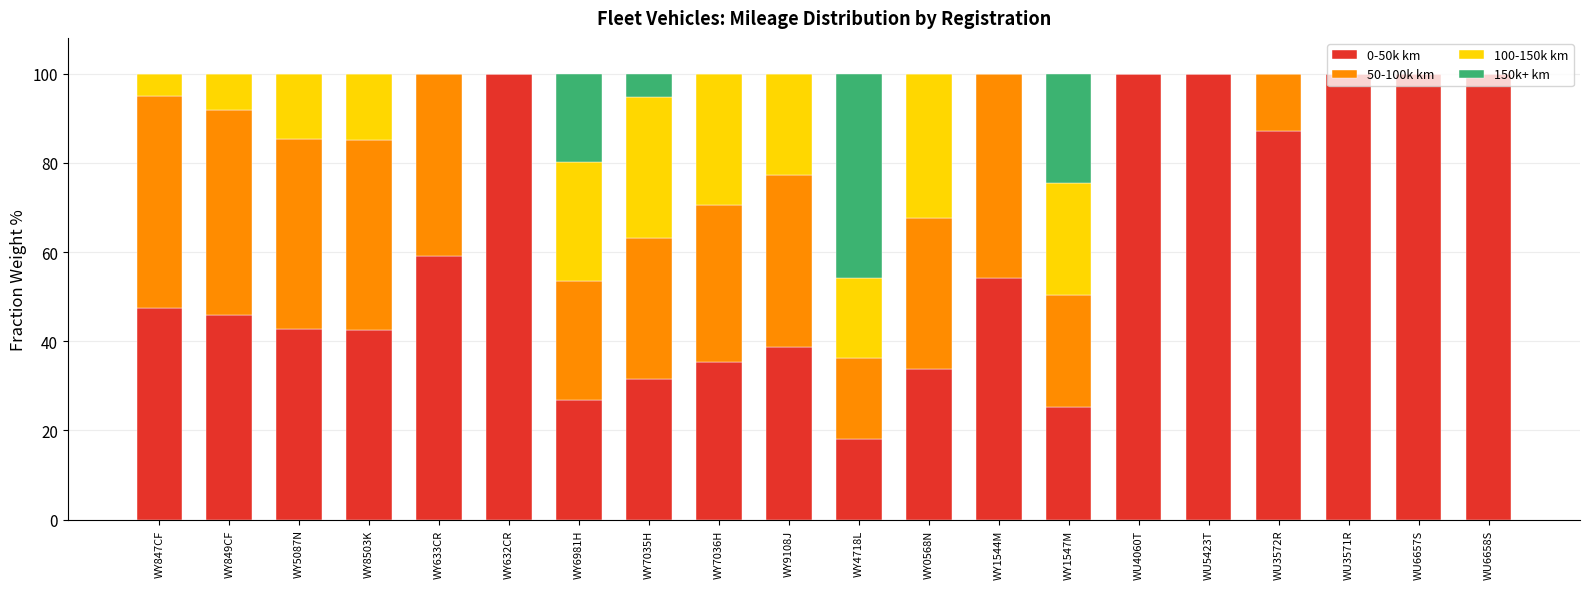

What is the total value across all series at WU5423T?

100.0